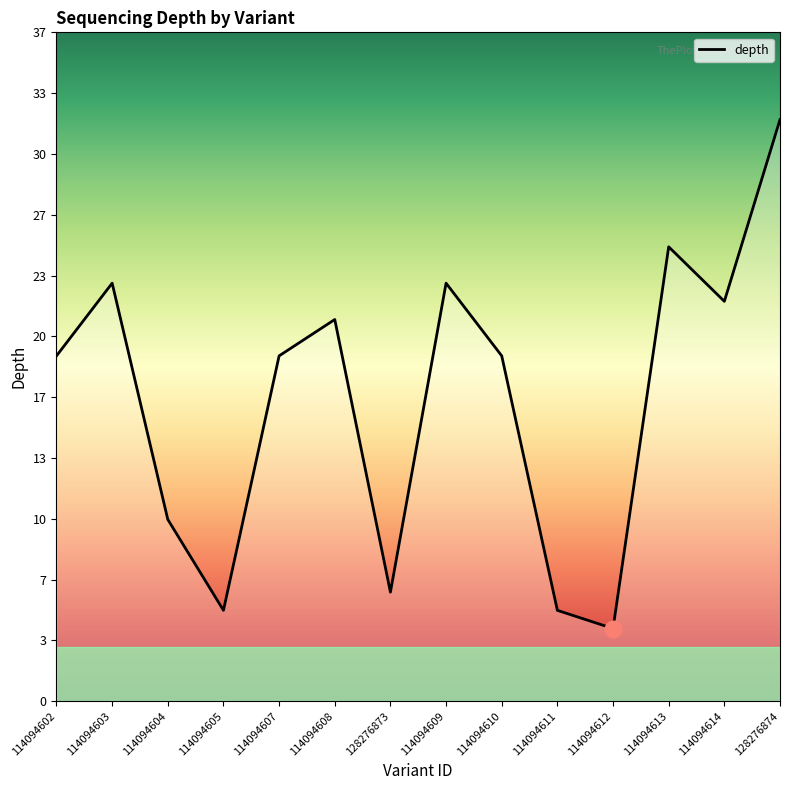

True or false: the data shows 23 at 114094609.

True